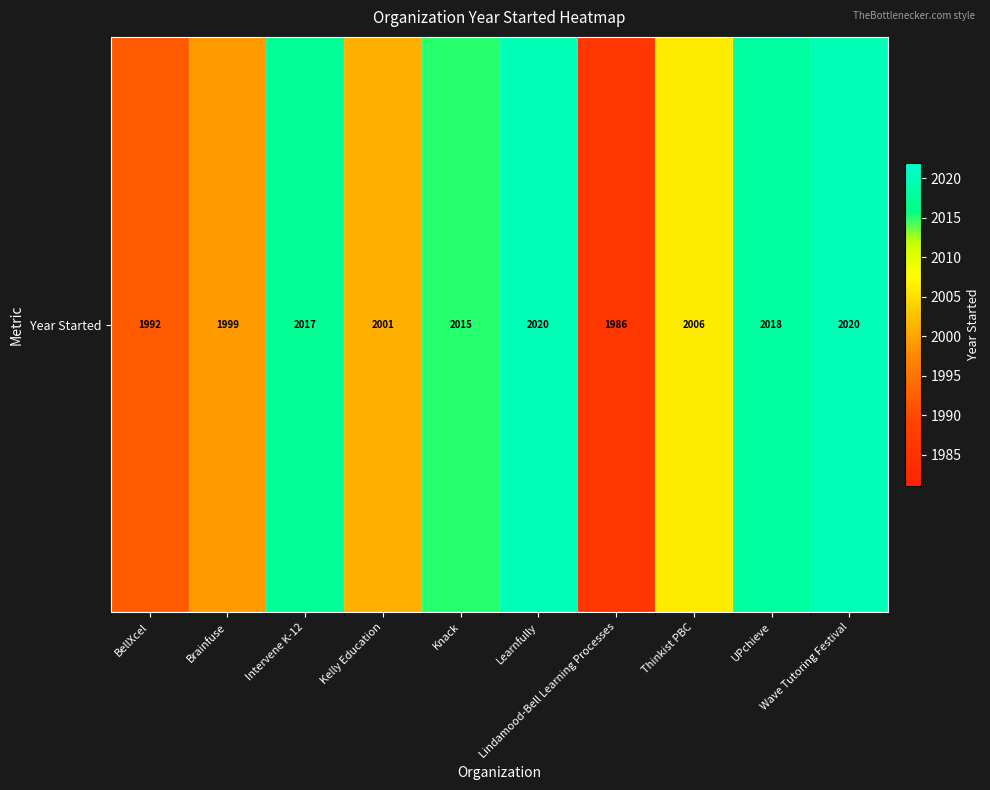

Reading right to left, what are all the values shown in this chart?

Wave Tutoring Festival=2020	UPchieve=2018	Thinkist PBC=2006	Lindamood-Bell Learning Processes=1986	Learnfully=2020	Knack=2015	Kelly Education=2001	Intervene K-12=2017	Brainfuse=1999	BellXcel=1992